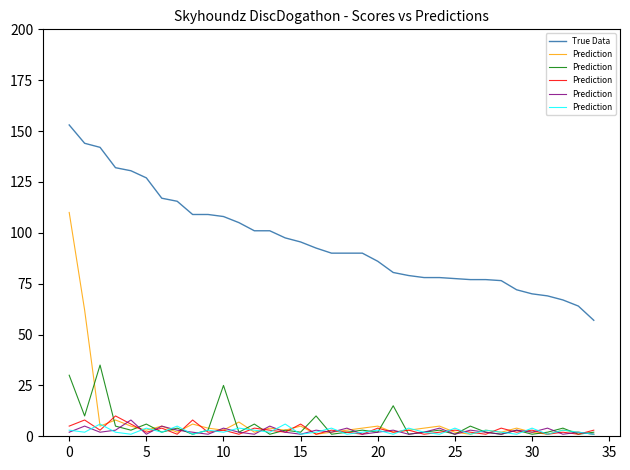

True or false: True Data and Prediction intersect in this chart.

False